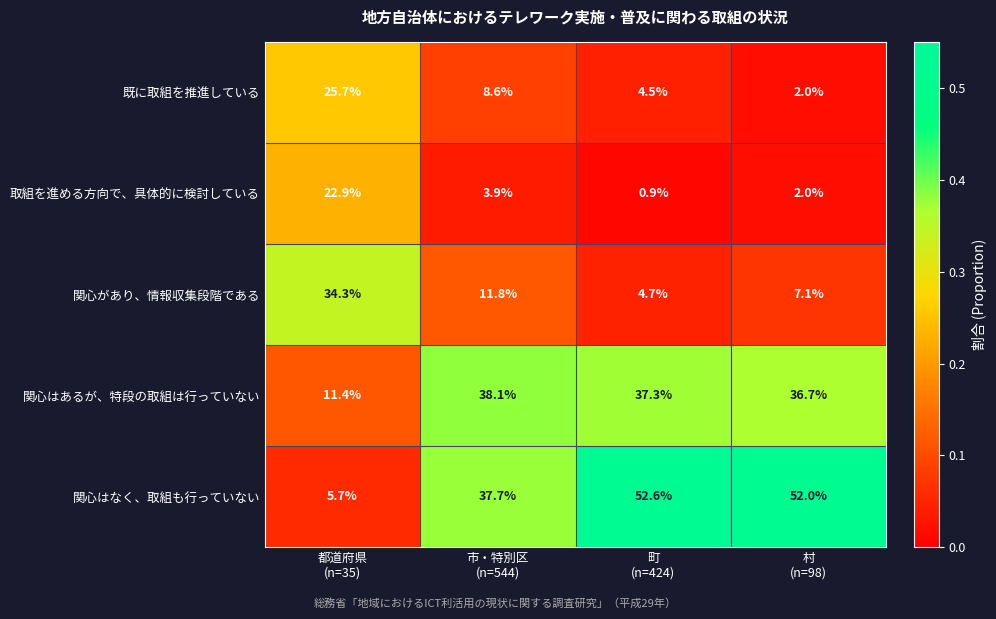

What is the lowest value of the 関心はなく、取組も行っていない series?

5.7